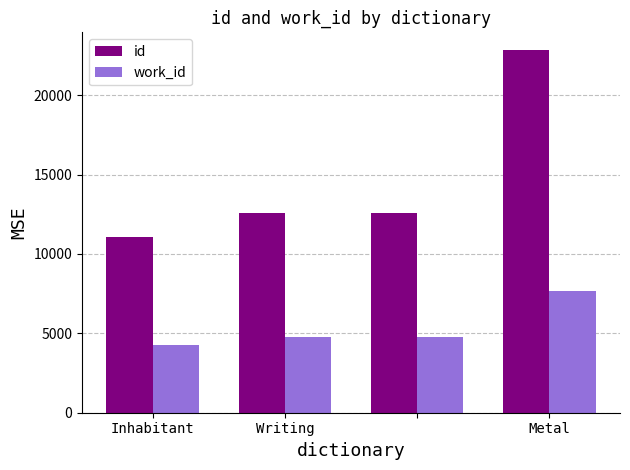

Are the bars horizontal?

No